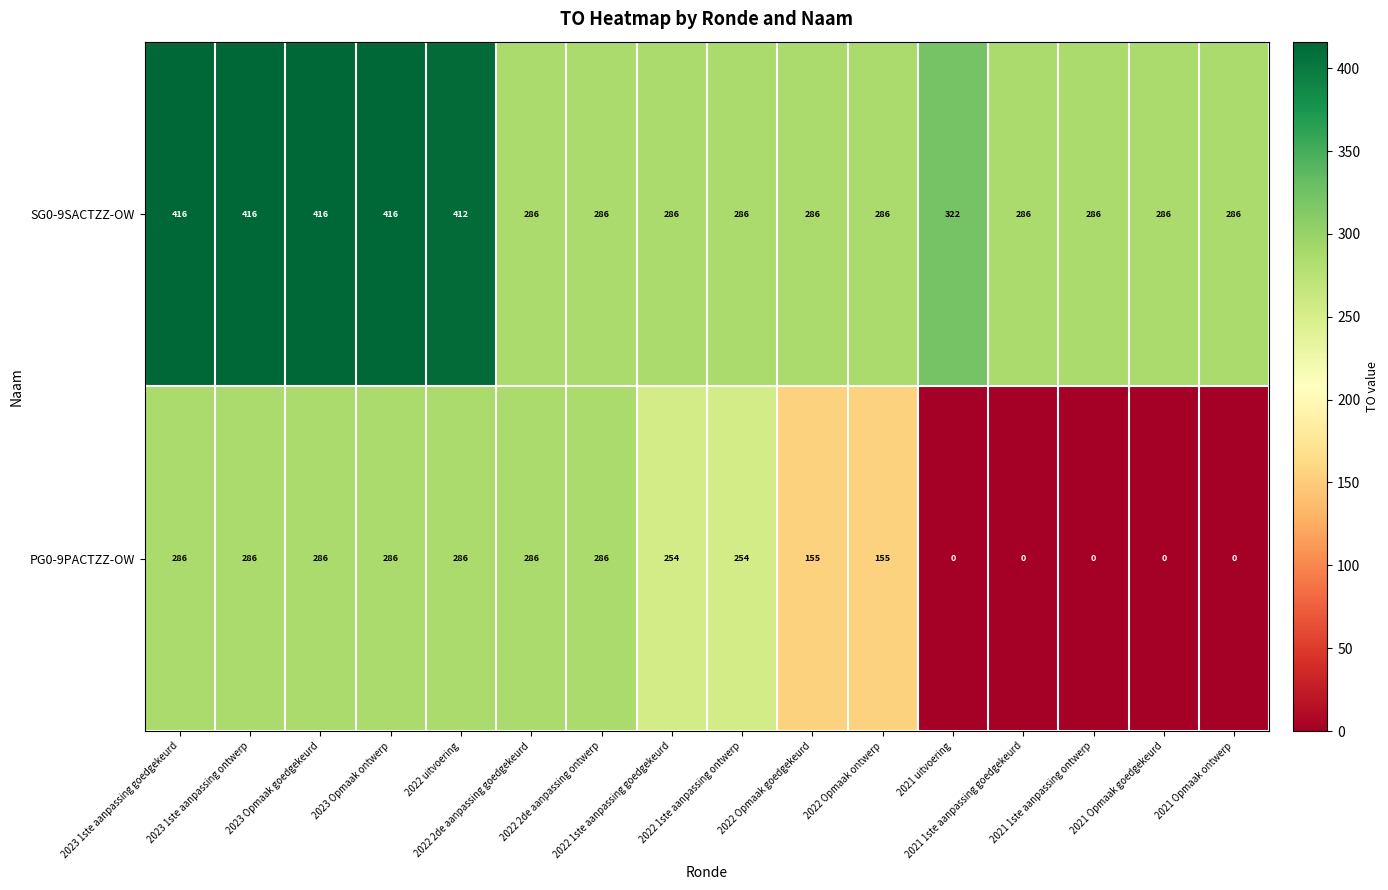

How many data points does each series have?

16